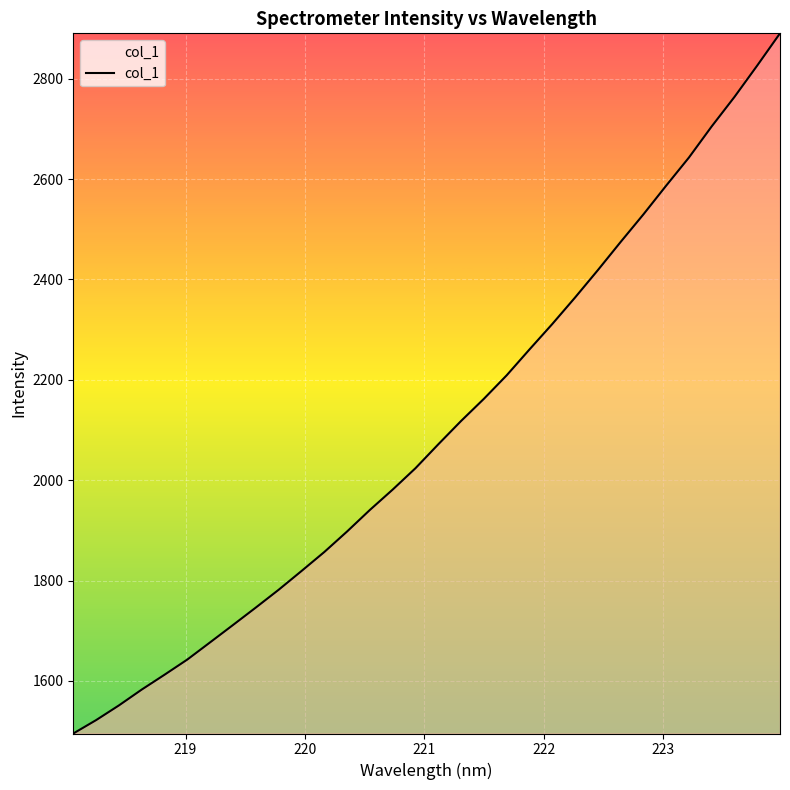

What is the minimum value shown in the chart?

1495.2